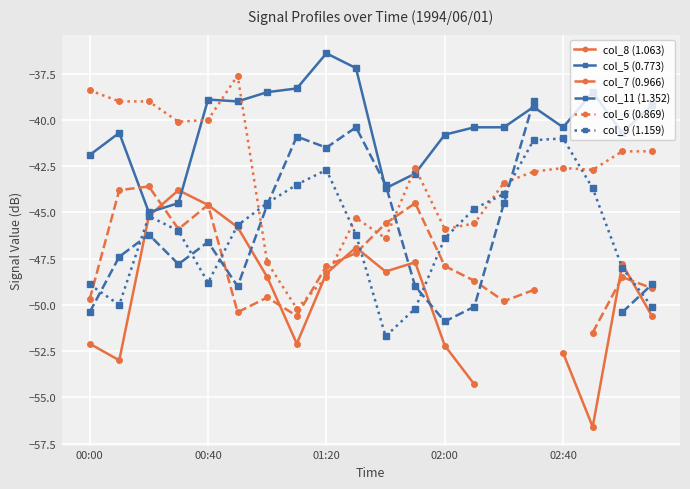

Which series ends up on top after the final intersection of col_6 (0.869) and col_9 (1.159)?

col_6 (0.869)